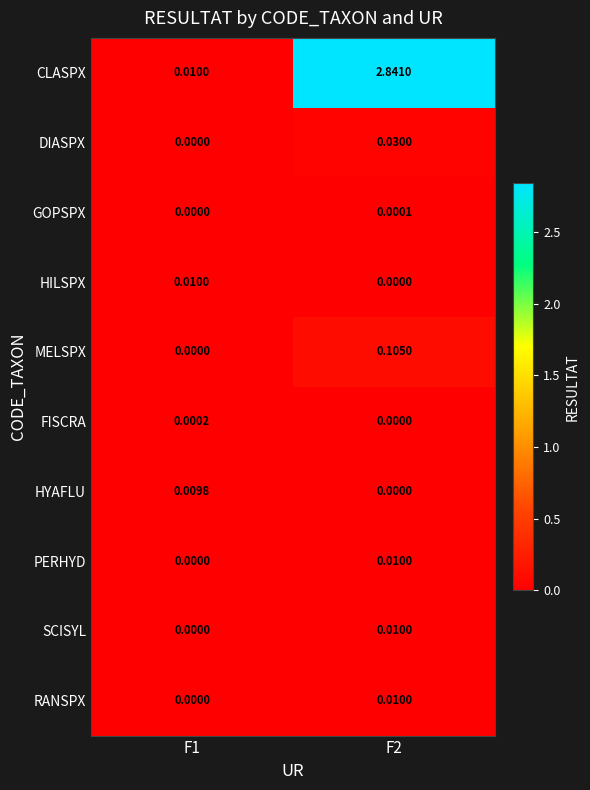

Which series has the largest total across all categories?

CLASPX